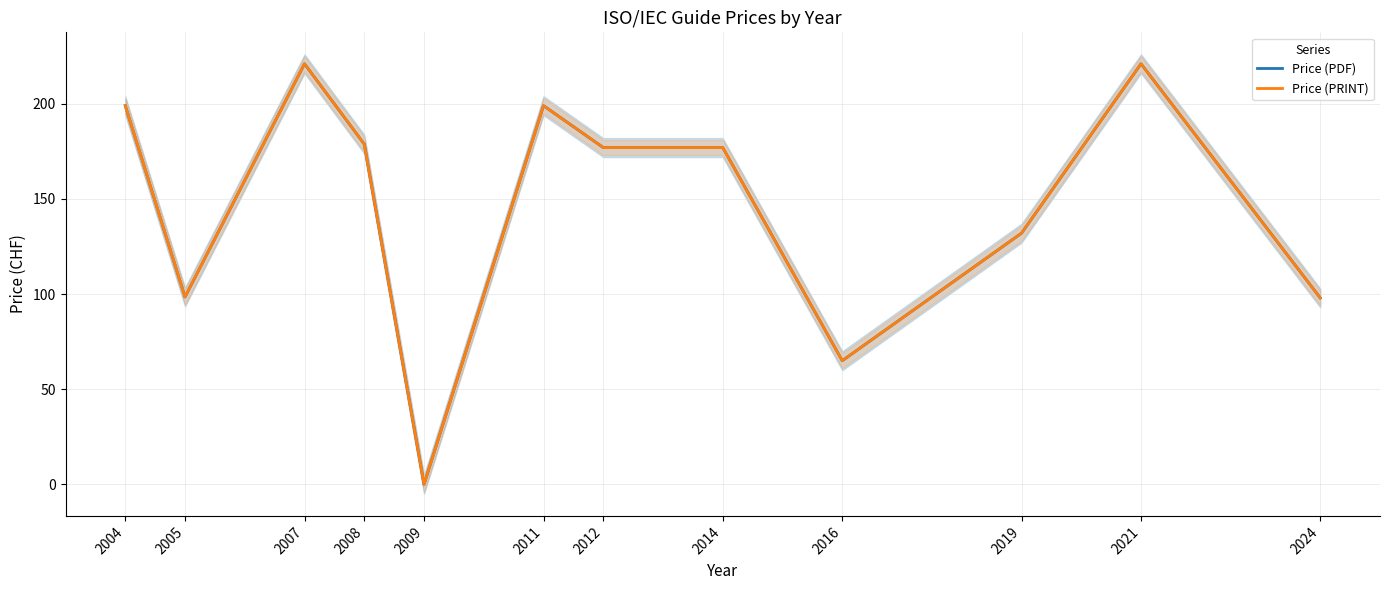

How many distinct data groups are displayed?

2